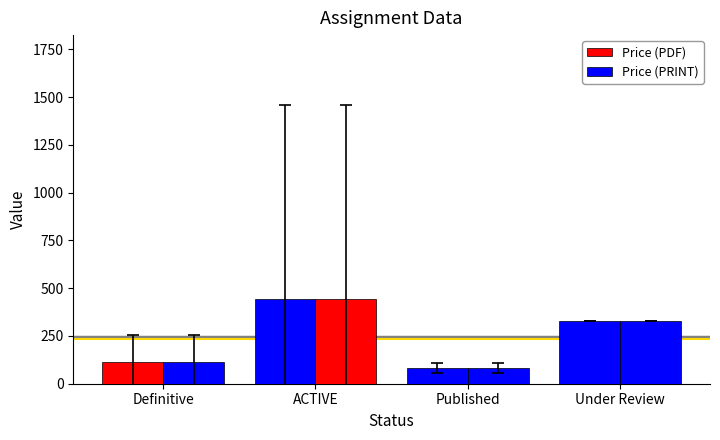

Does the chart contain stacked bars?

No